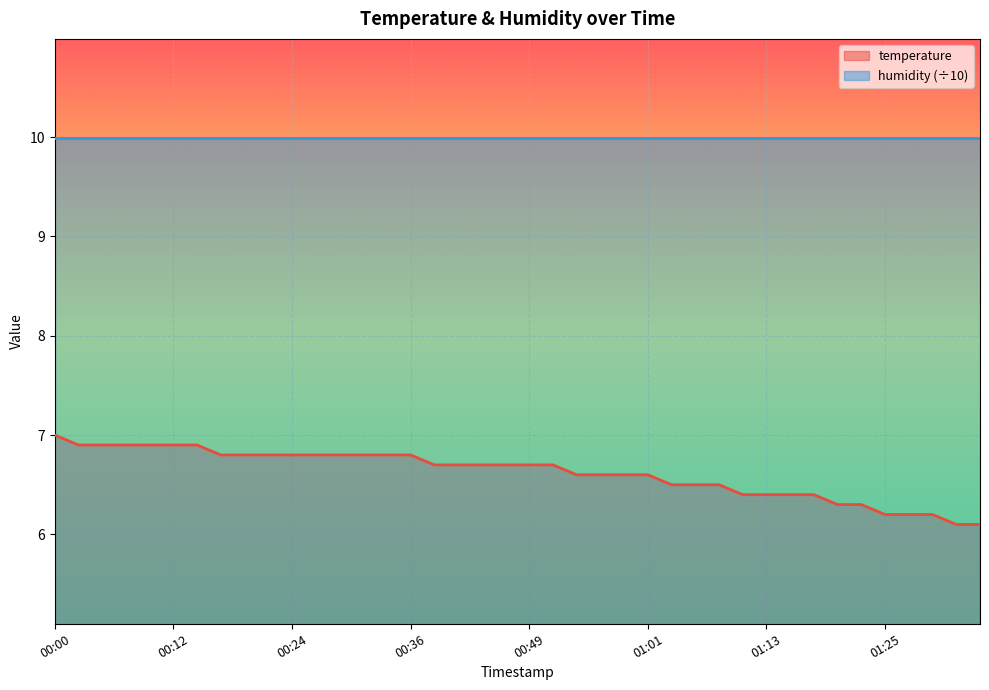

What is the label of the 22nd point from the right?

00:44